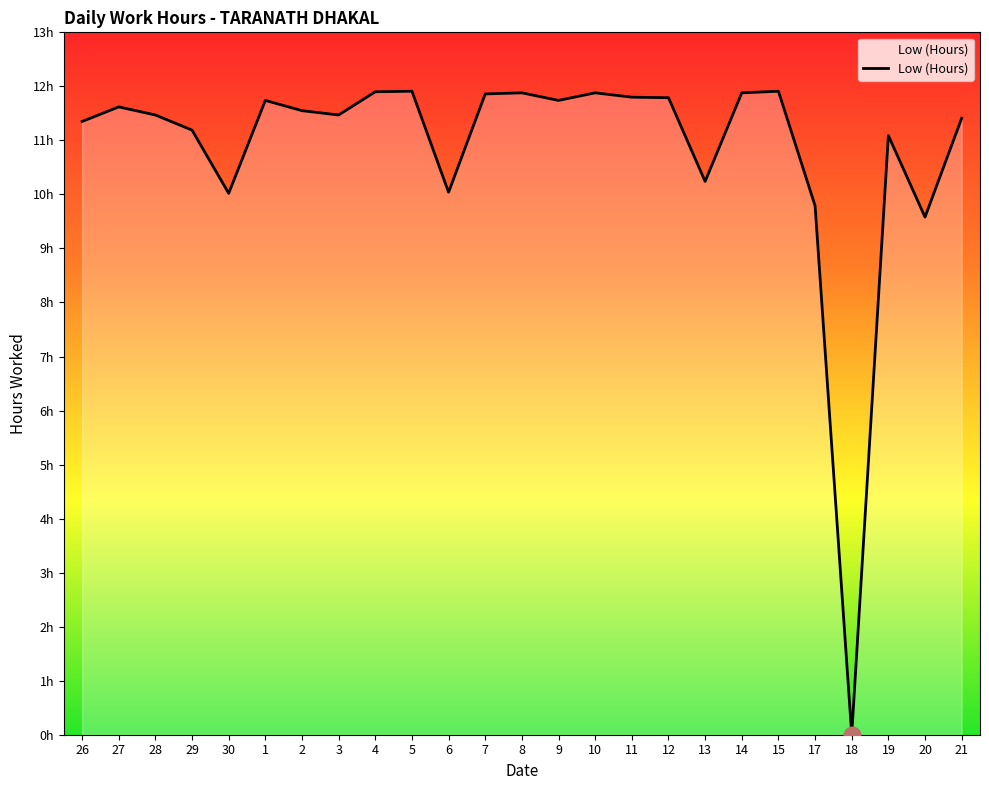

Which category has the lowest value across all series?

18